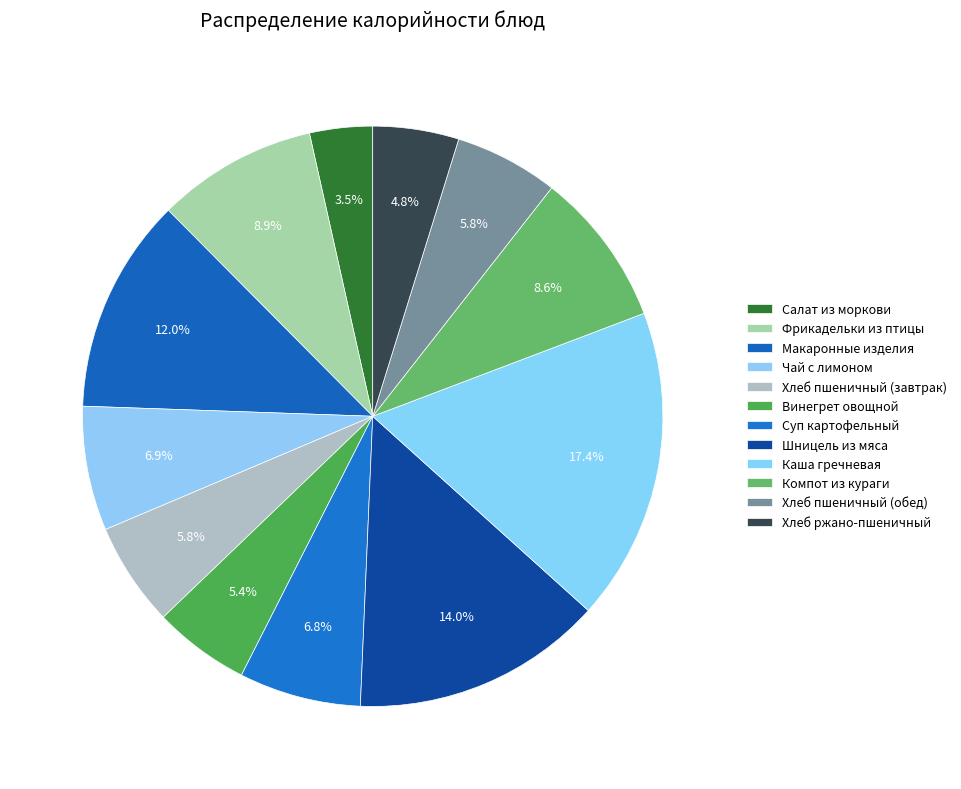

How many slices are in this pie chart?

12